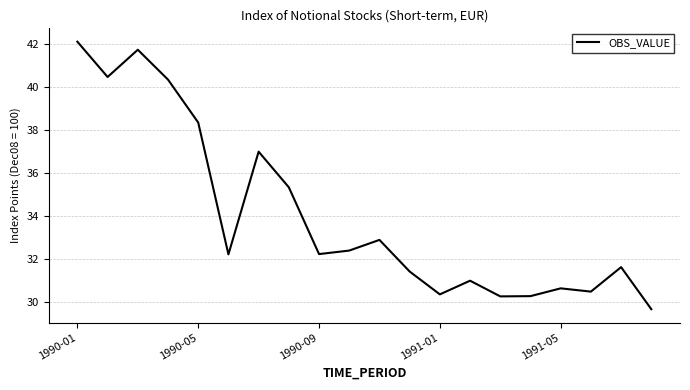

What is the difference between the maximum and minimum values?

12.4